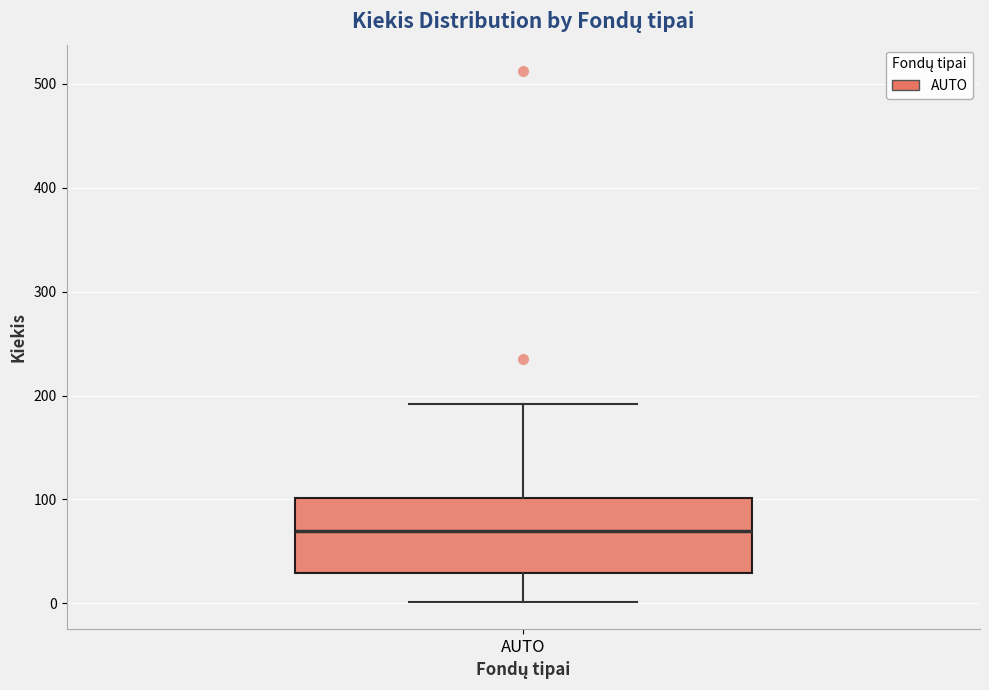

Read this box plot against the y-axis: the position of the median line, the range covered by the box, and the ends of both whiskers. The values are not printed on the chart, so give them approximately, as read against the axis.

median 70, box 30 to 100, whiskers 0 to 190